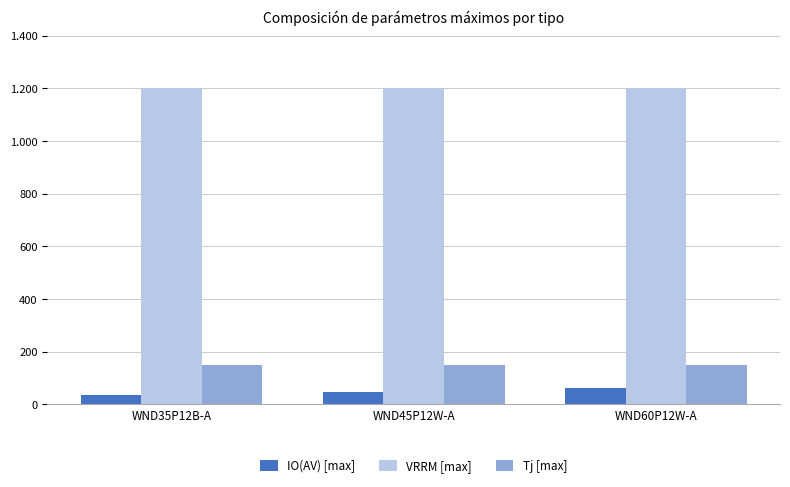

Are the bars horizontal?

No